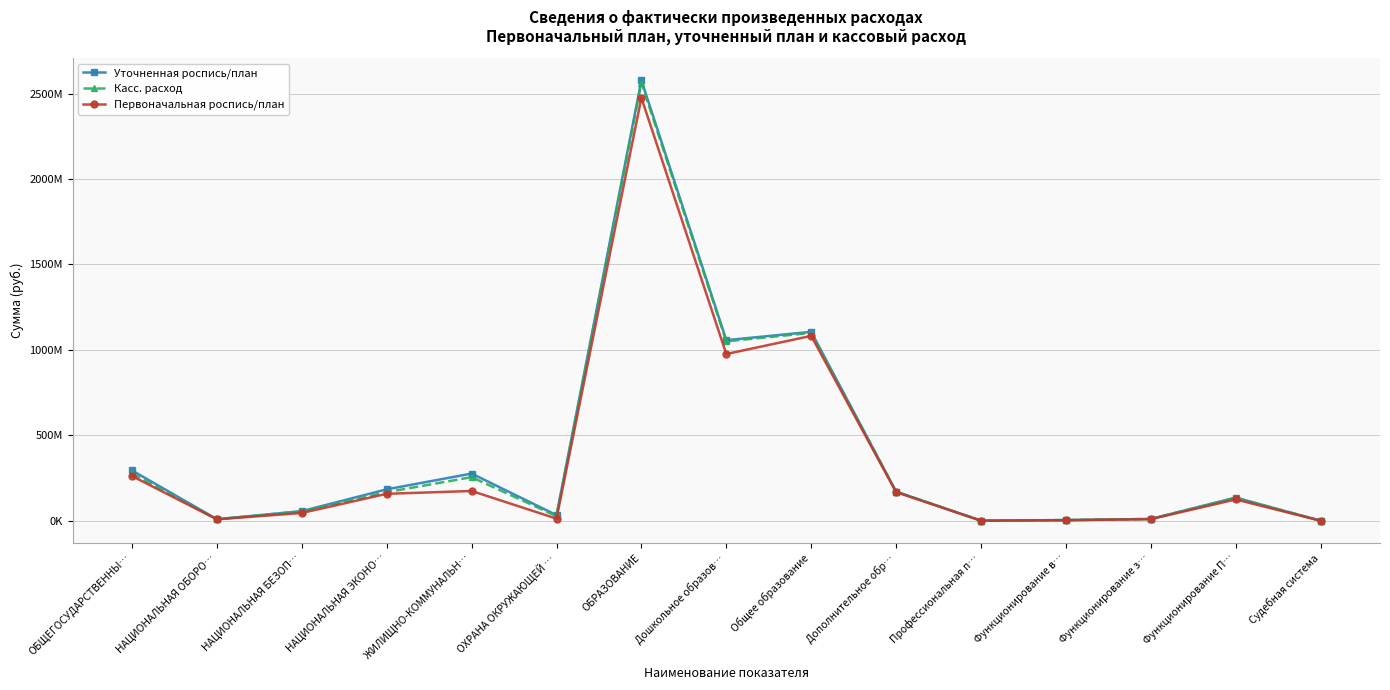

What are all the series names shown in the legend?

Уточненная роспись/план, Касс. расход, Первоначальная роспись/план